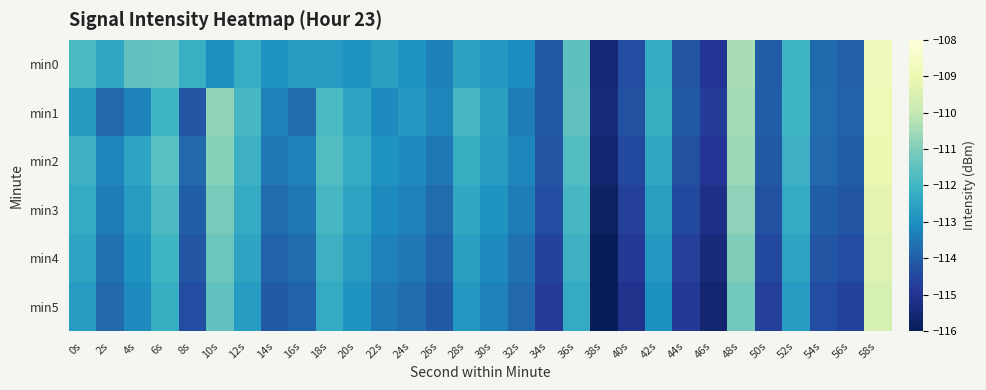

Rank the series by their maximum value, from highest to lowest.

min0, min1, min2, min3, min4, min5